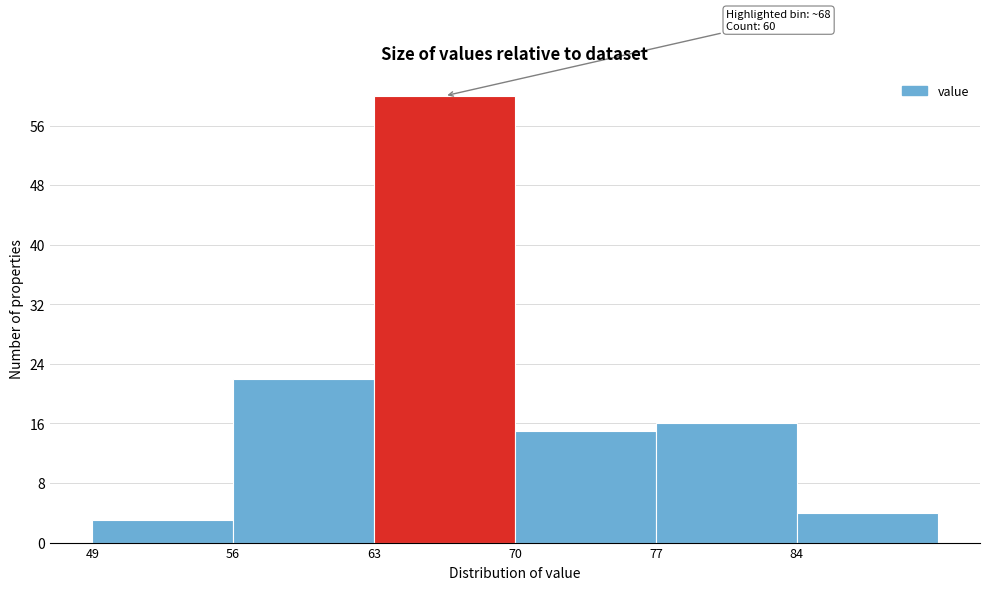

Which range on the x-axis has the tallest bar?

63 to 70